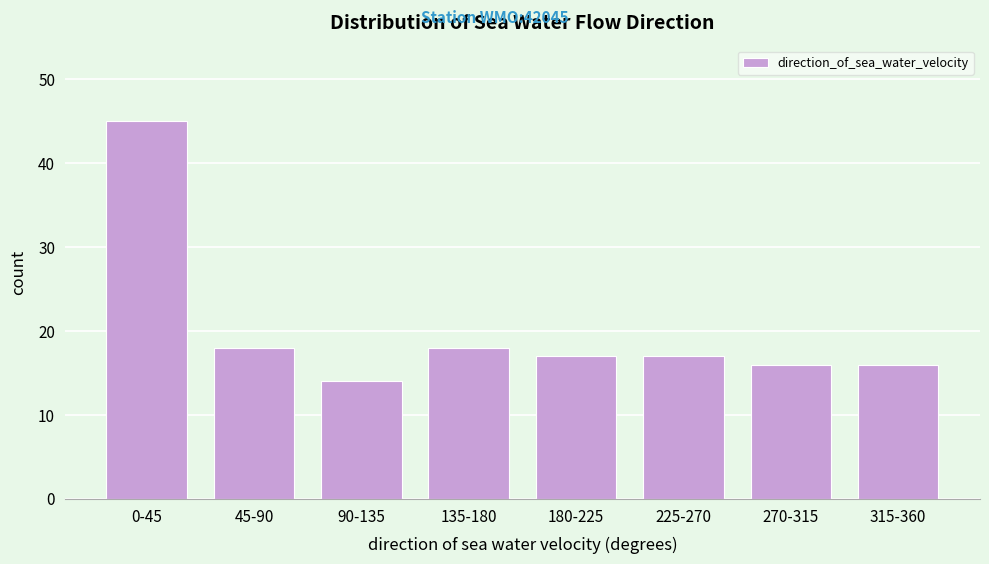

Reading left to right, list all the values displayed in this chart.

45	18	14	18	17	17	16	16